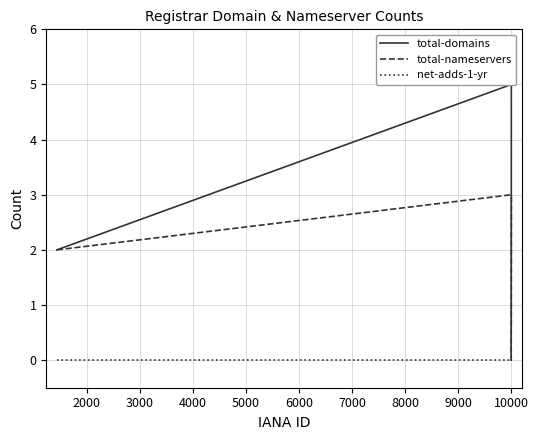

In total-nameservers, how many points are higher than both neighbors (excluding endpoints)?

1